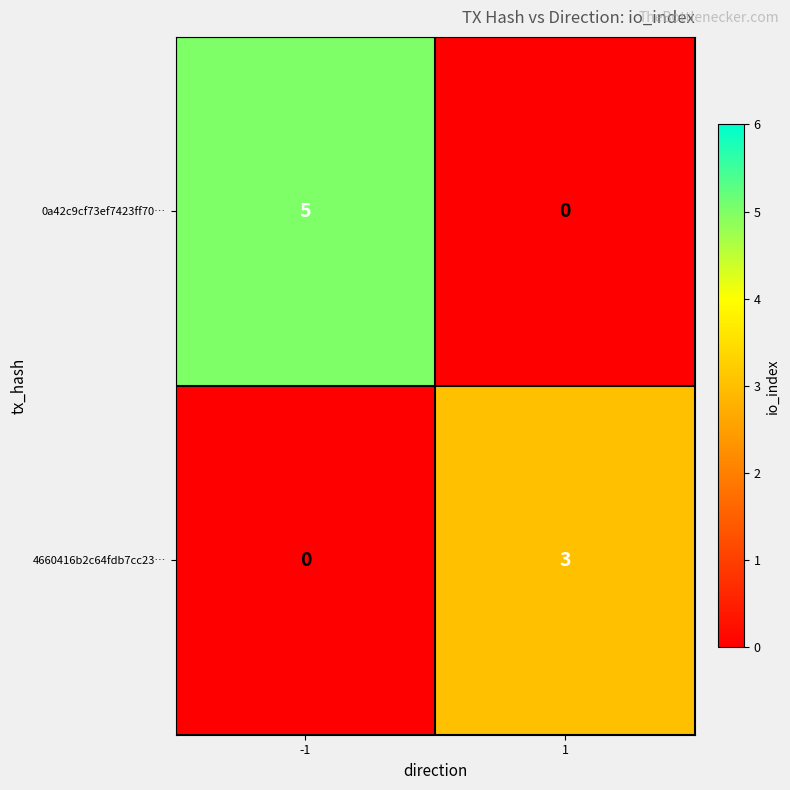

Reading left to right, extract all data points from this chart.

0a42c9cf73ef7423ff70…: 5	0
4660416b2c64fdb7cc23…: 0	3